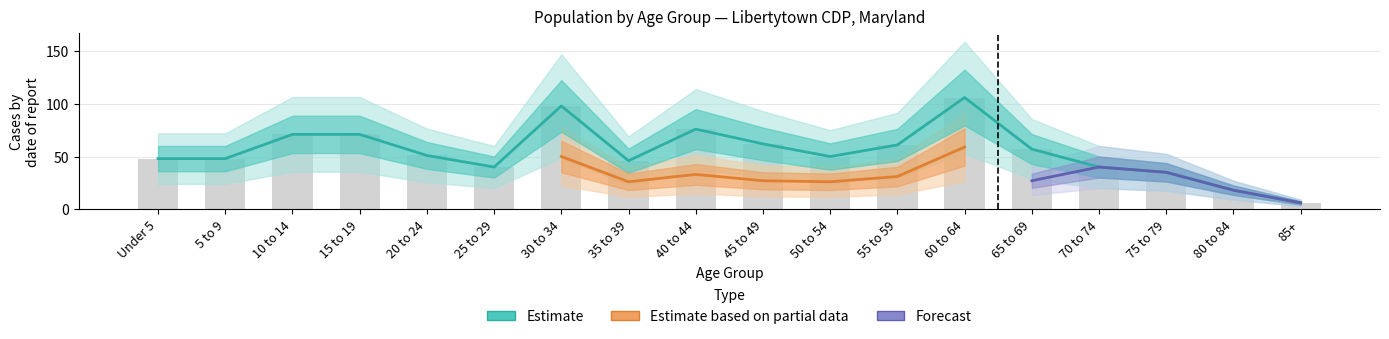

At which category is the sum across all series the highest?

60 to 64